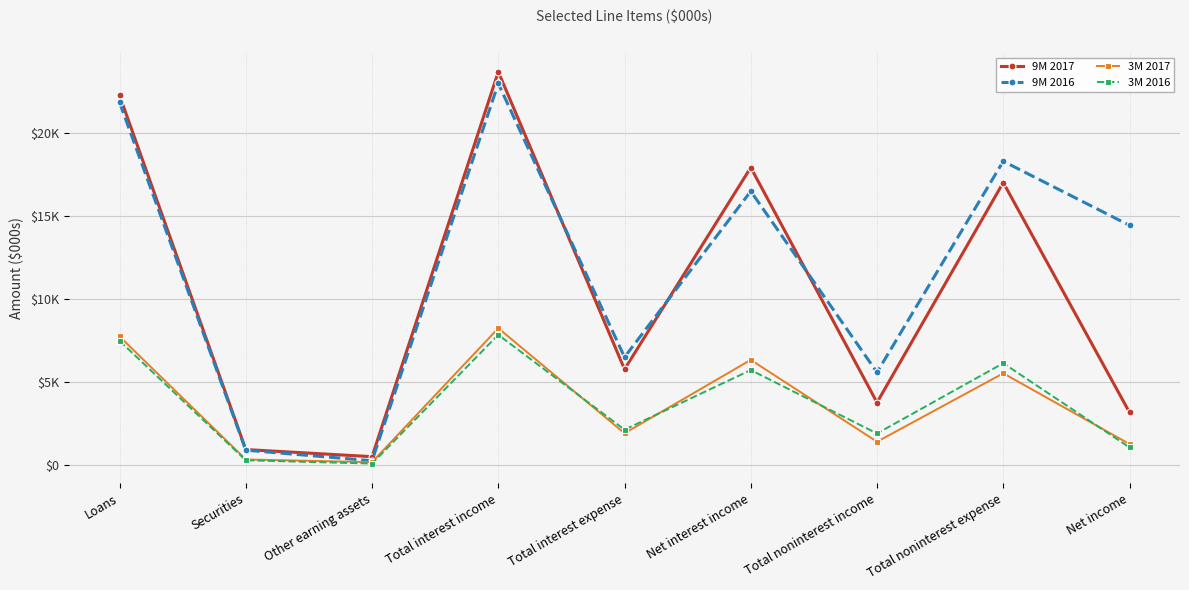

What is the difference between the maximum and minimum values in the 3M 2017 series?

8072